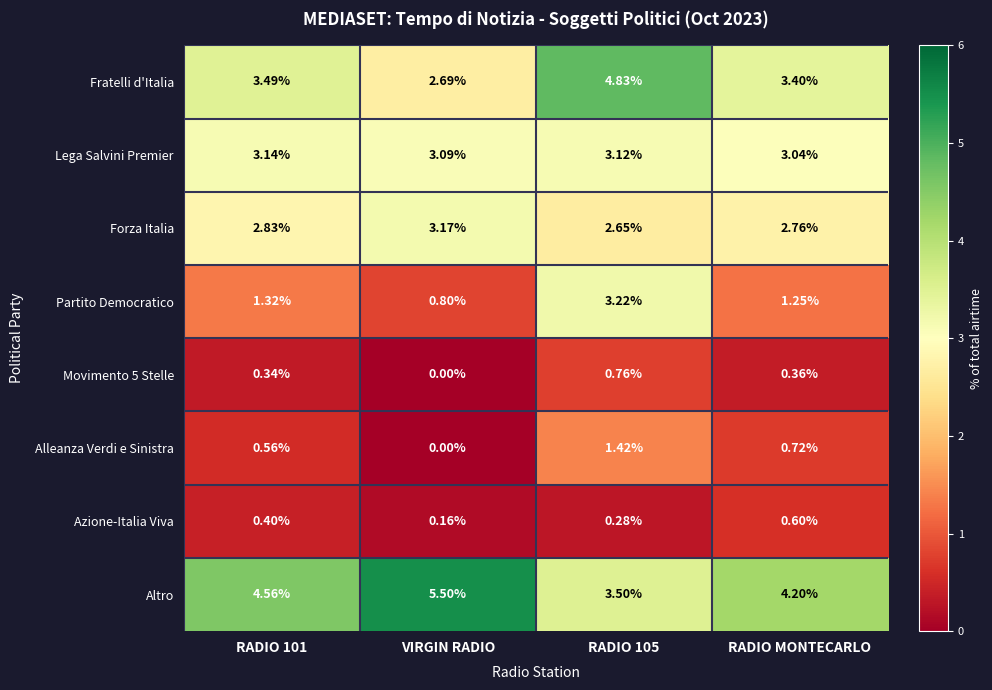

Which label corresponds to the smallest value in the chart?

VIRGIN RADIO